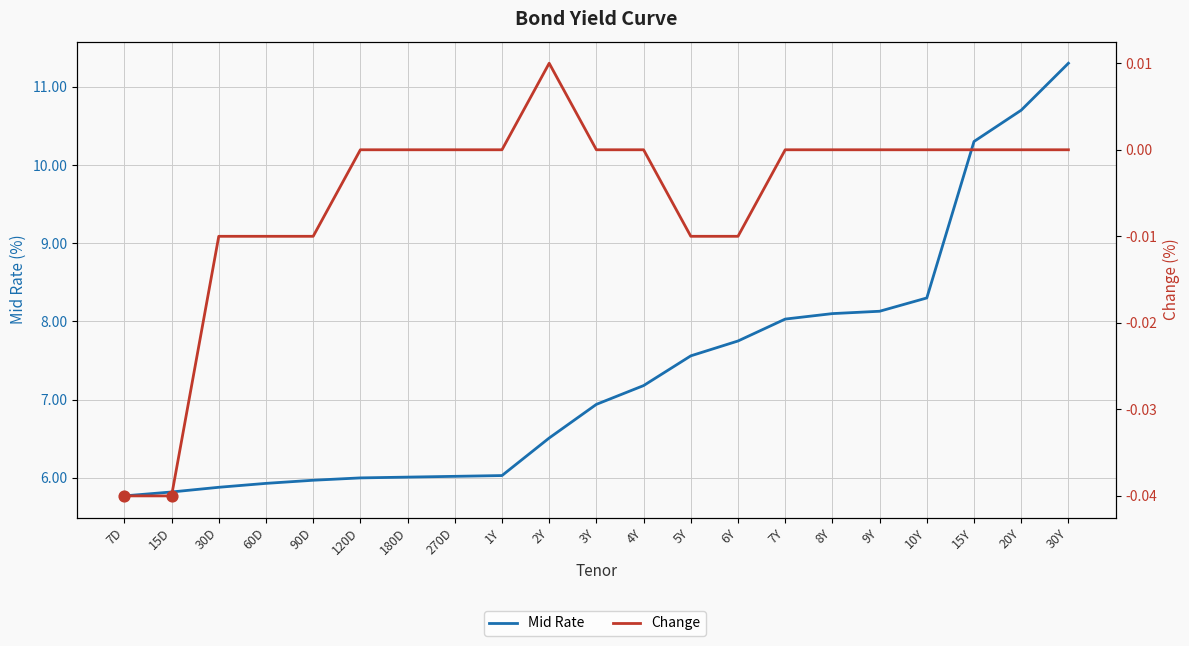

At how many categories does at least one series exceed 6?

15